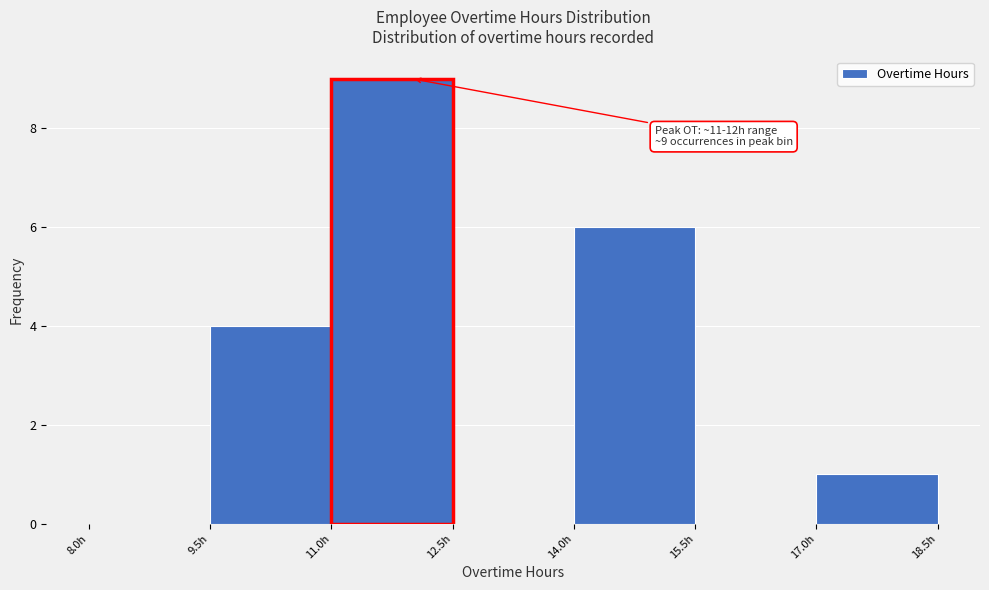

Which range on the x-axis has the tallest bar?

11.0 to 12.5